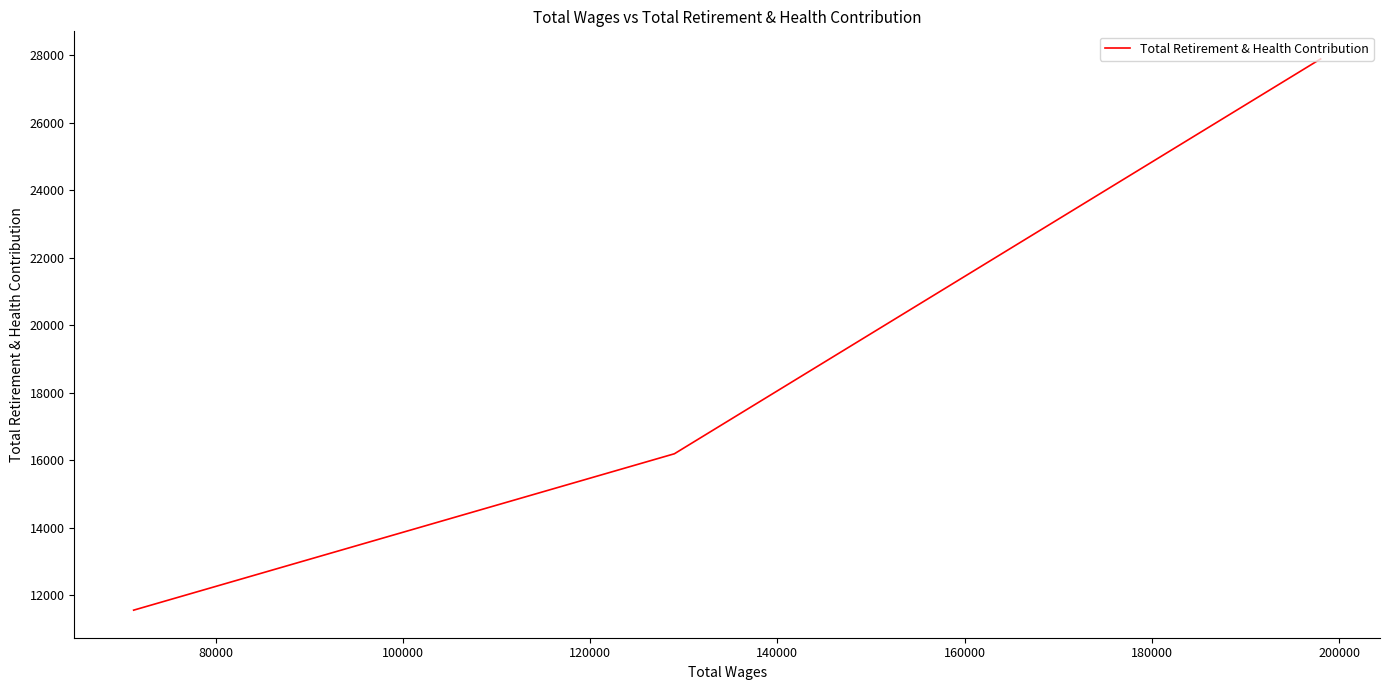

What is the difference between the second highest and minimum values?

4635